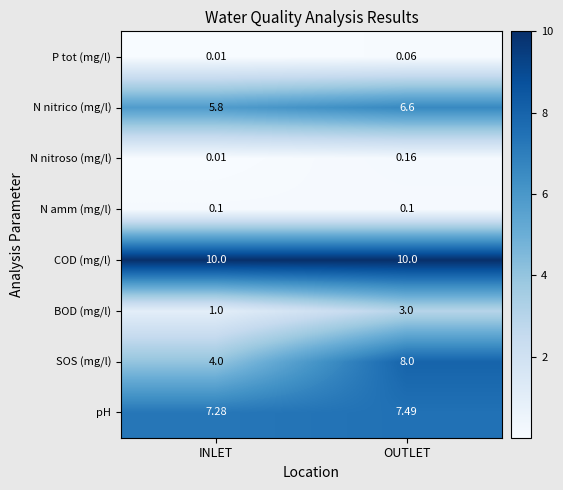

What is the total value across all series at OUTLET?

35.4